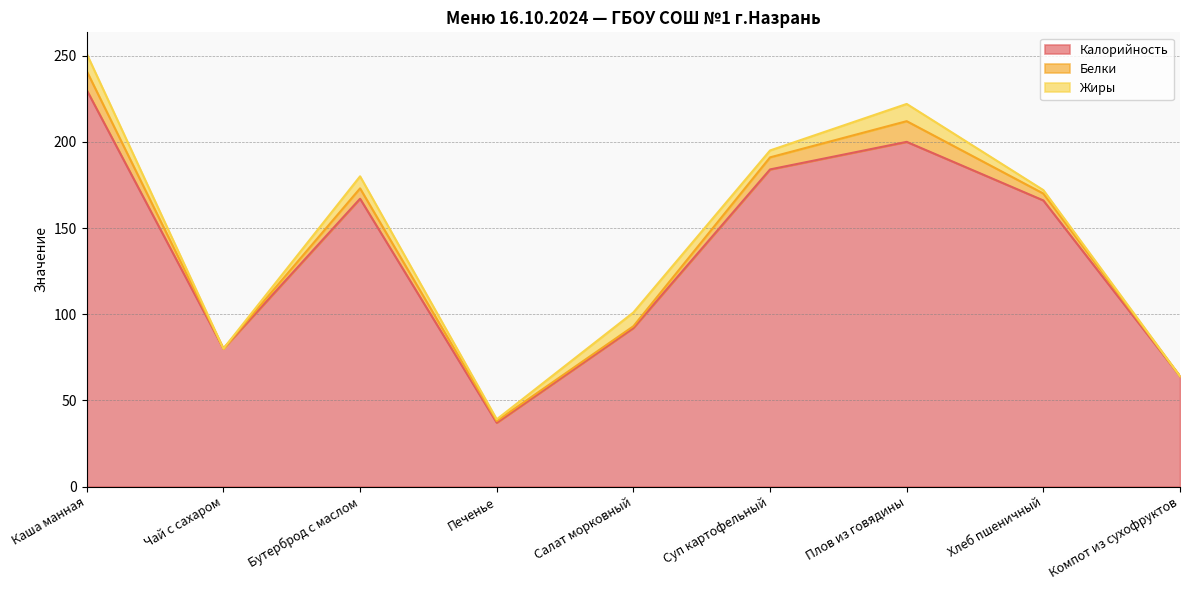

True or false: Калорийность and Белки cross at least once.

False